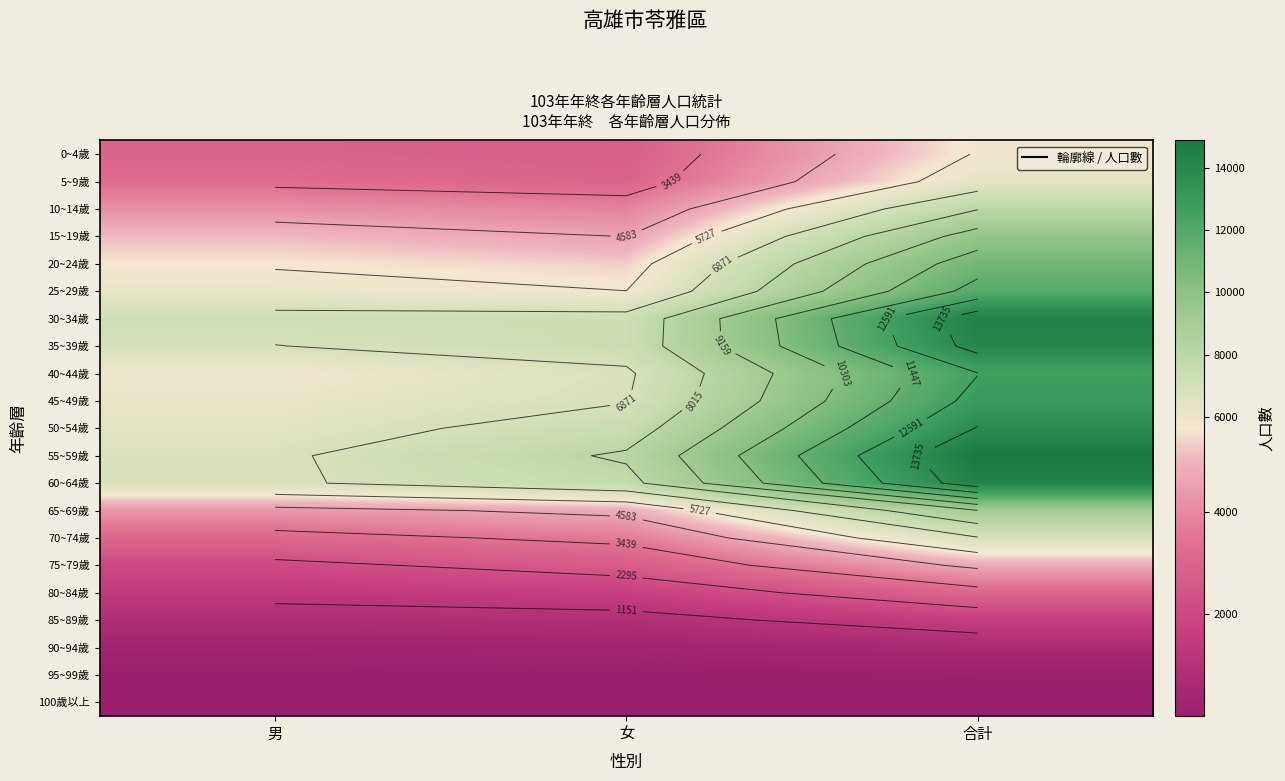

Count the number of categories in the chart.

3